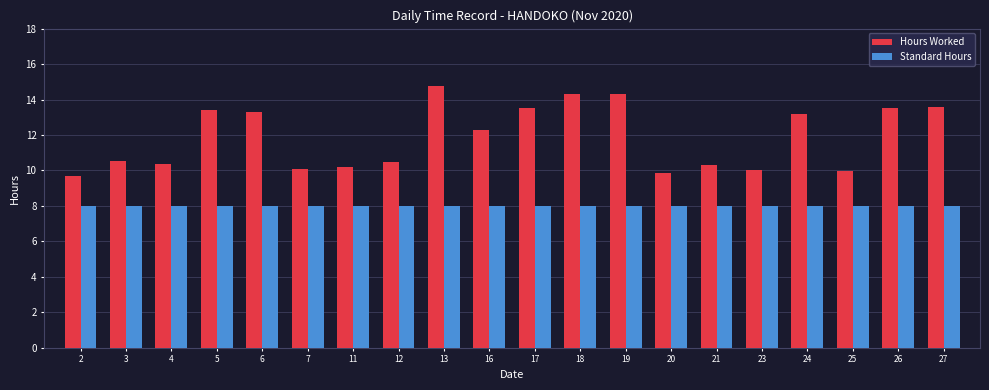

Are the bars grouped side by side (vs. stacked)?

Yes